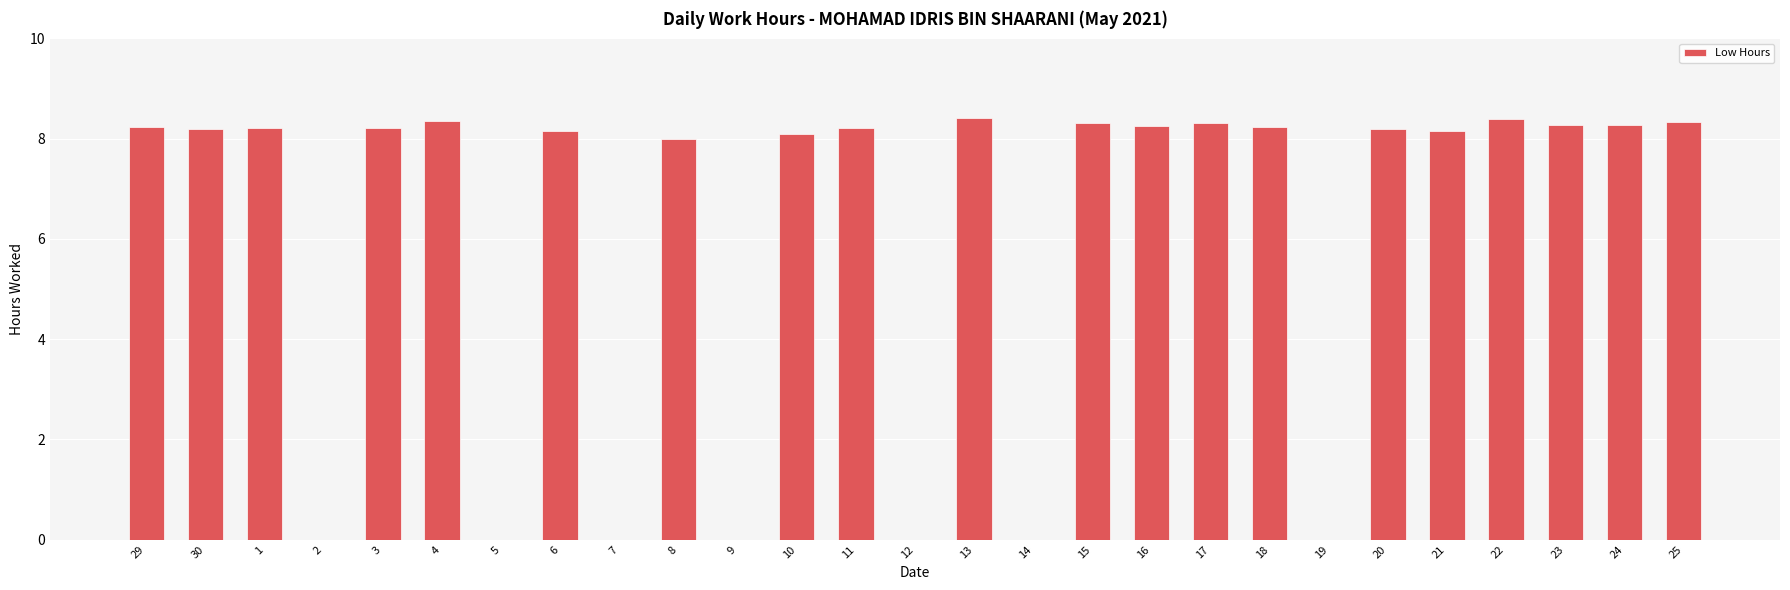

What is the sum of the values at 17 and 1?

16.5